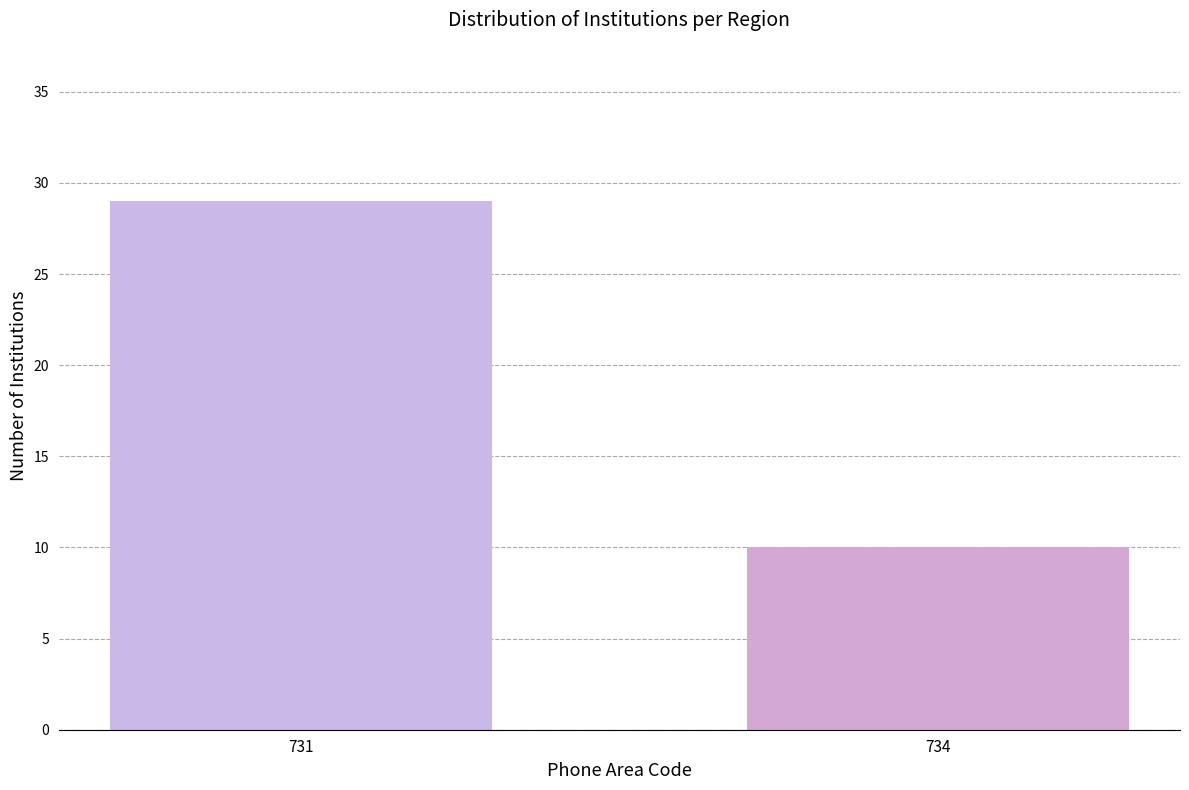

Reading right to left, list all the values displayed in this chart.

734=10	731=29